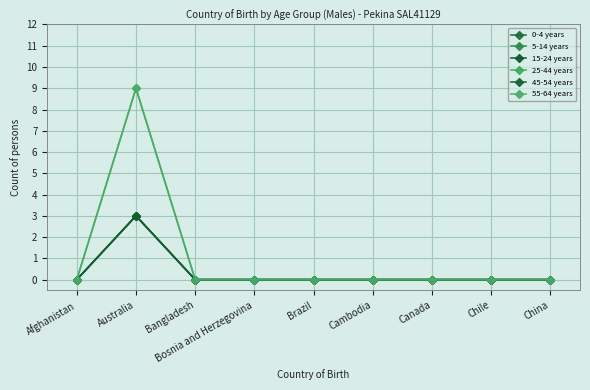

List the series in order of their peak value, highest first.

25-44 years, 55-64 years, 0-4 years, 5-14 years, 15-24 years, 45-54 years